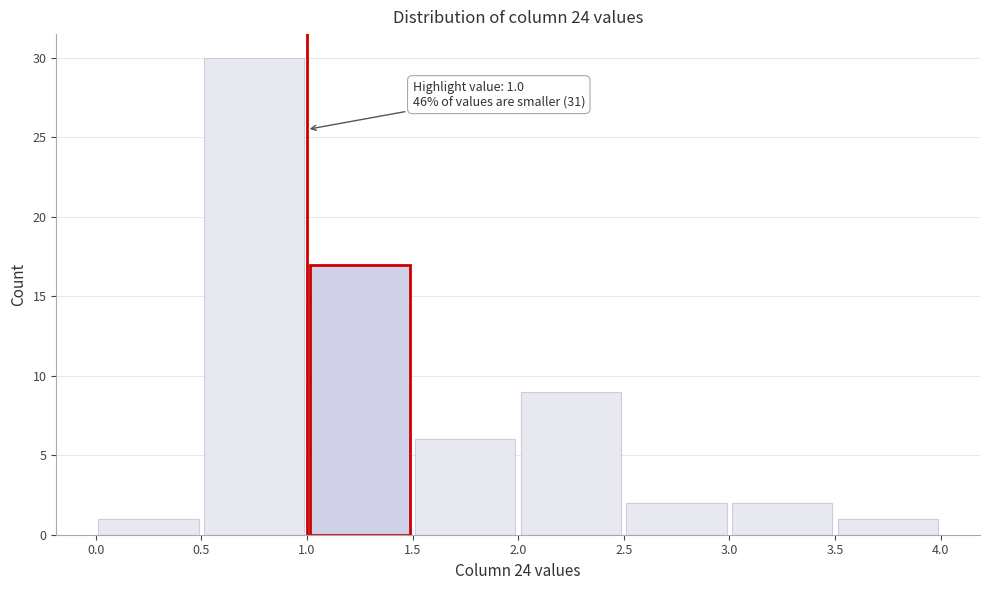

Over which range of the x-axis is the bar tallest?

0.5 to 1.0